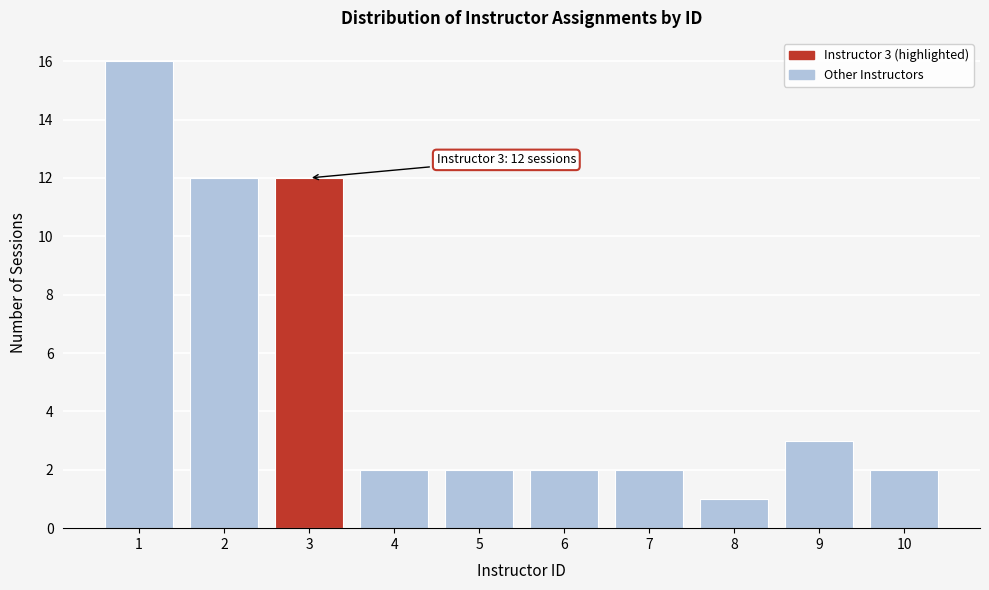

Reading left to right, transcribe all the data shown in this chart.

1=16	2=12	3=12	4=2	5=2	6=2	7=2	8=1	9=3	10=2